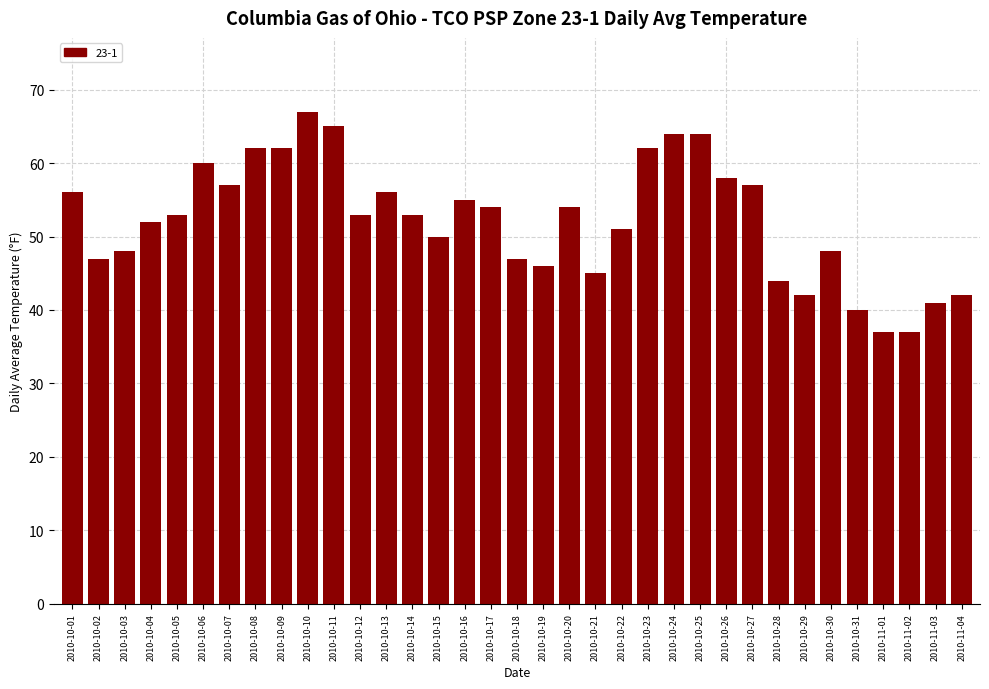

What is the change in value from 2010-10-24 to 2010-10-28?

-20